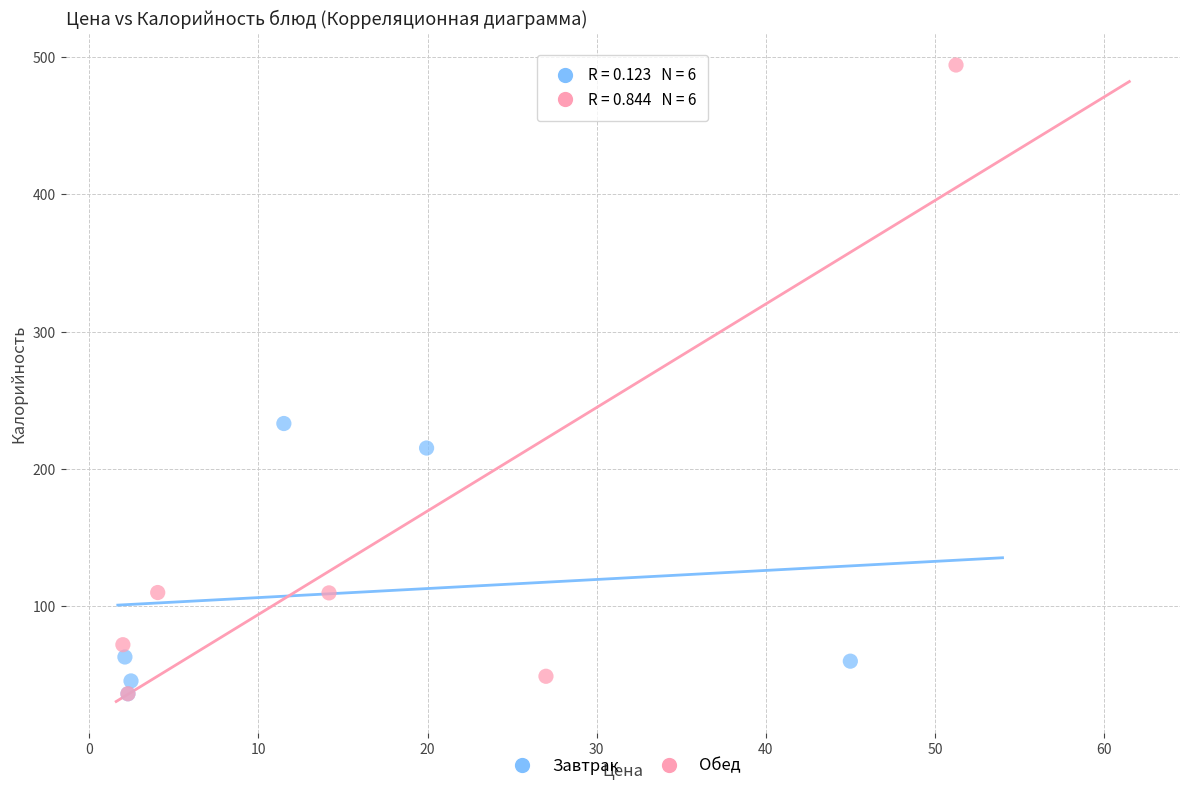

Which series reaches the maximum Y coordinate?

Обед